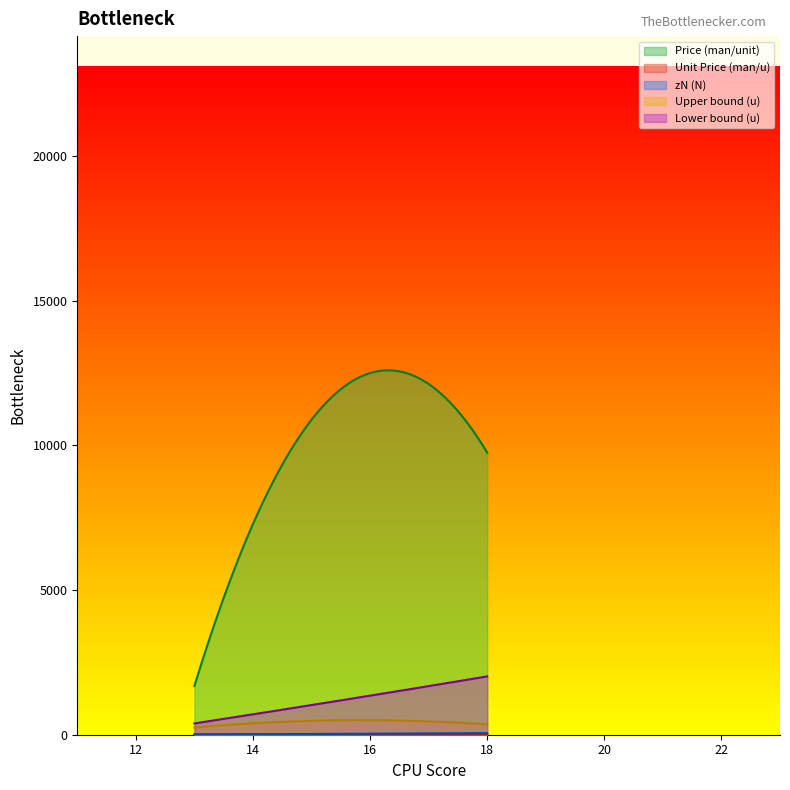

True or false: Upper bound (u) and Price (man/unit) cross at least once.

False